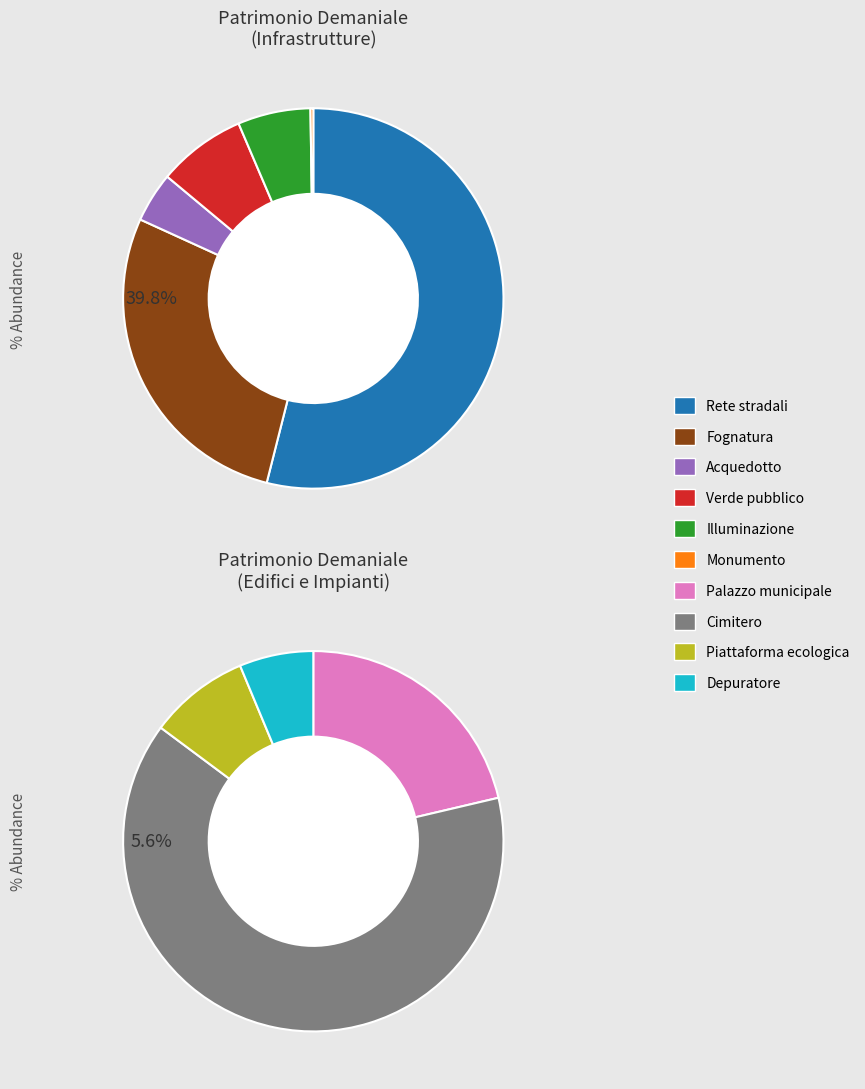

Combined, do Verde pubblico and Cimitero account for over 50%?

No